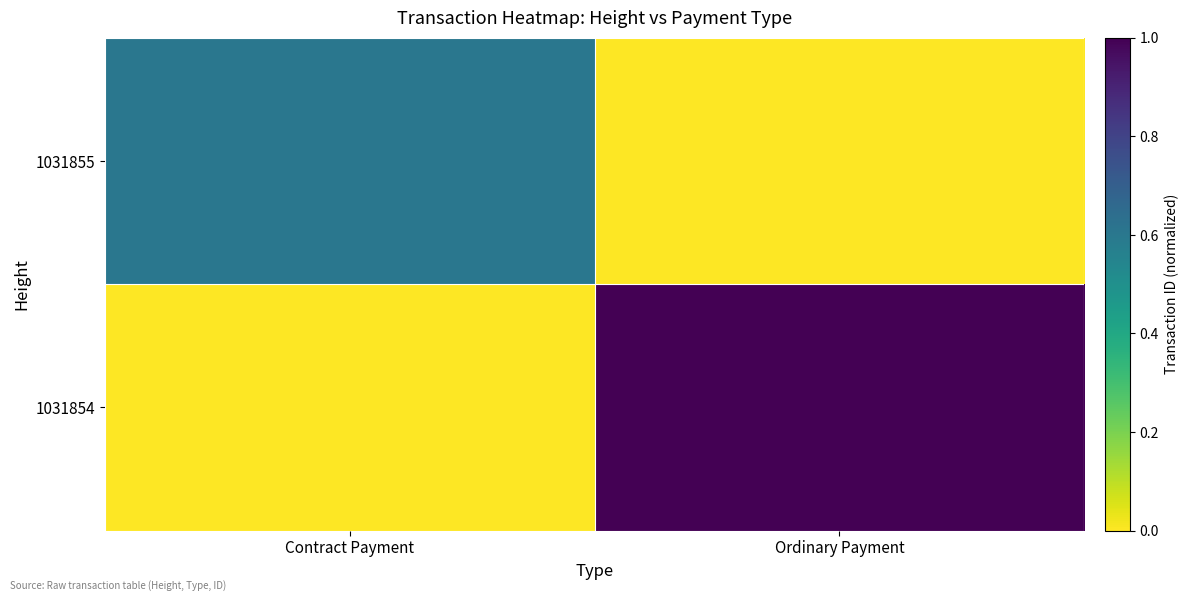

Reading right to left, what are all the values shown in this chart?

1031855: Ordinary Payment=0.0	Contract Payment=0.6
1031854: Ordinary Payment=1.0	Contract Payment=0.0